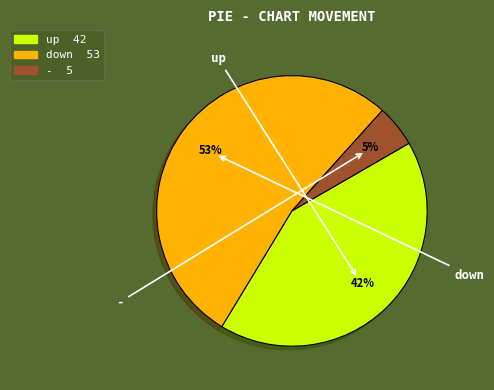

Approximately how many times larger is the value at up compared to -?

8.4